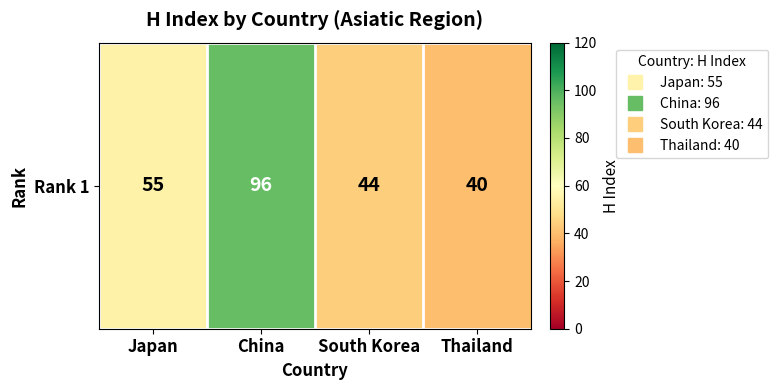

At which label is the value closest to 68?

Japan